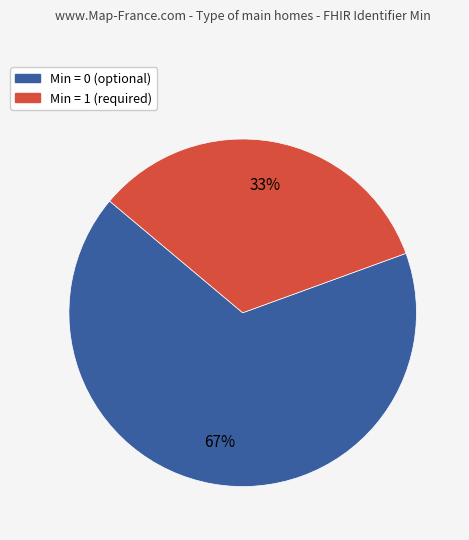

Is there a majority slice in this chart?

Yes